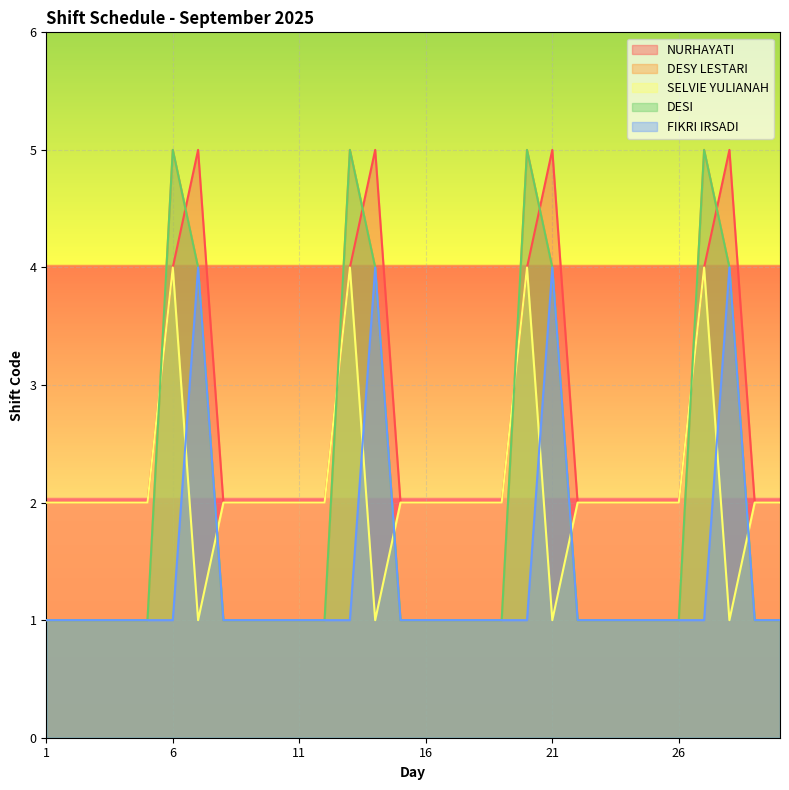

At which category is the sum across all series the highest?

6